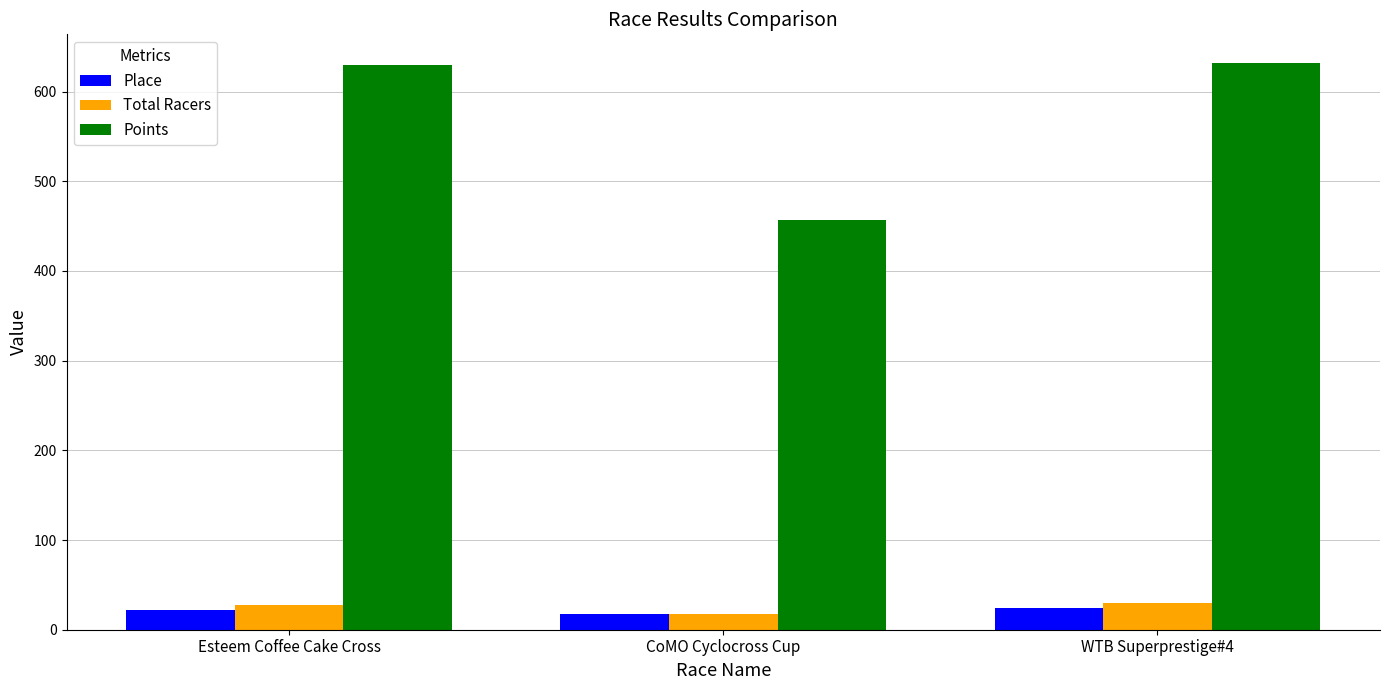

At how many categories does at least one series exceed 118?

3